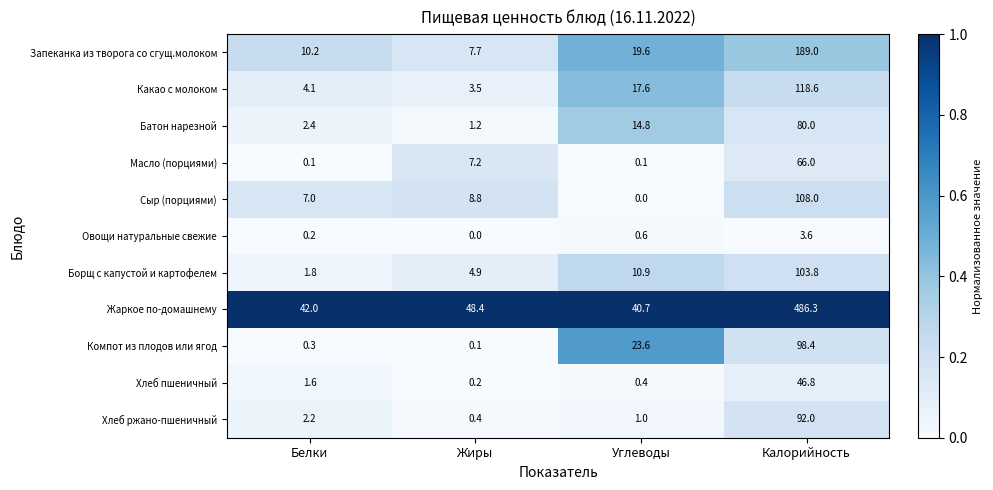

How many series are shown in this chart?

11